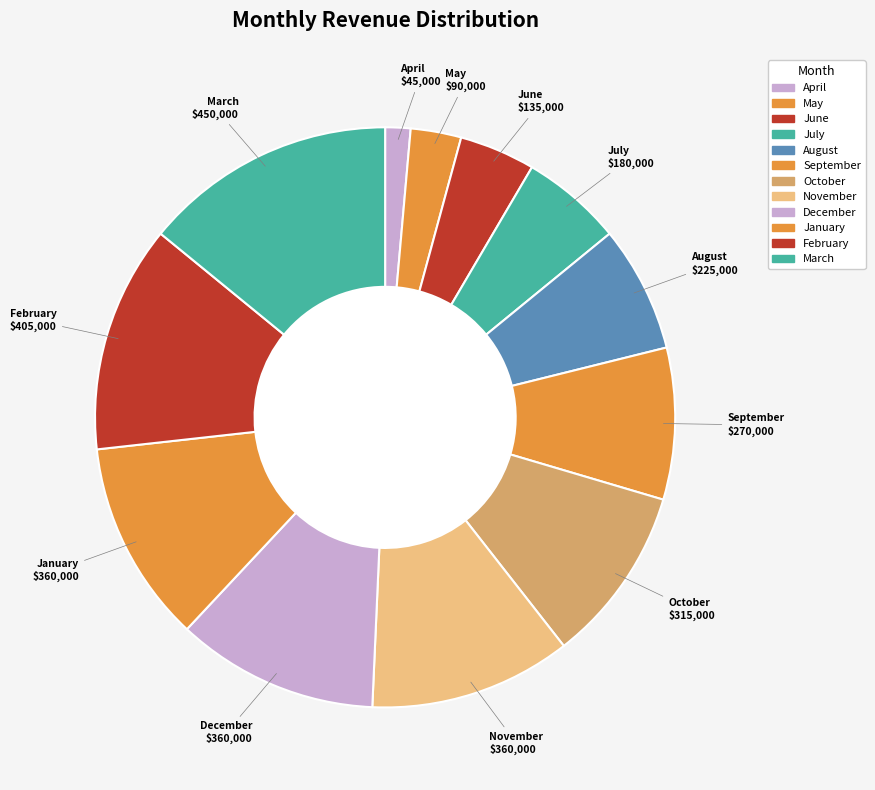

How many segments does this pie chart have?

12